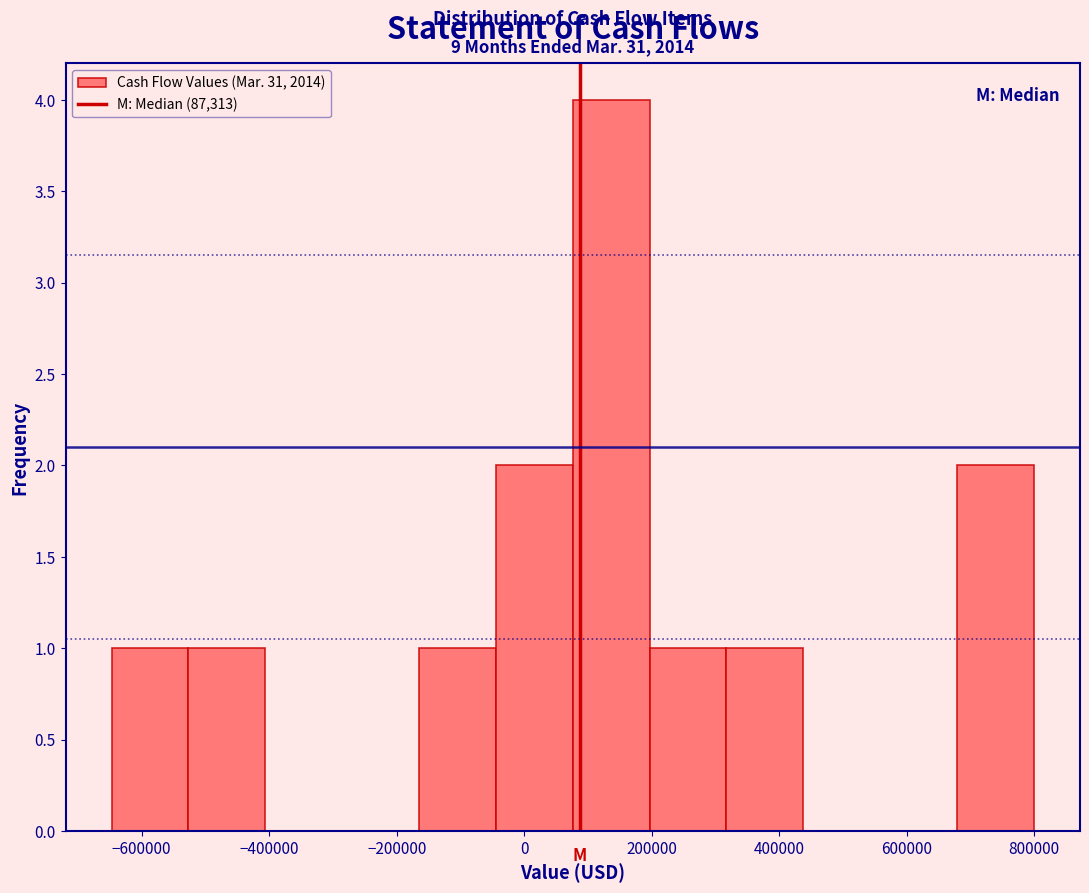

Over which range of the x-axis is the bar tallest?

80000 to 200000